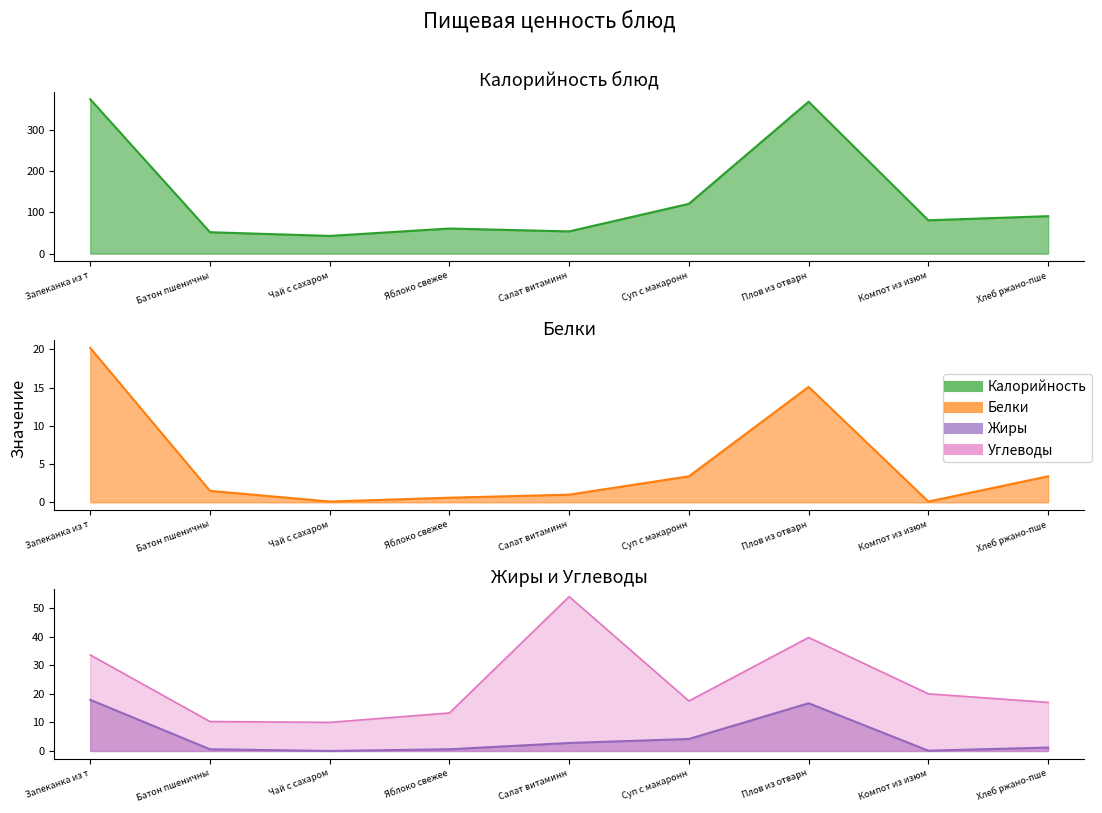

Does the chart have visible grid lines?

No